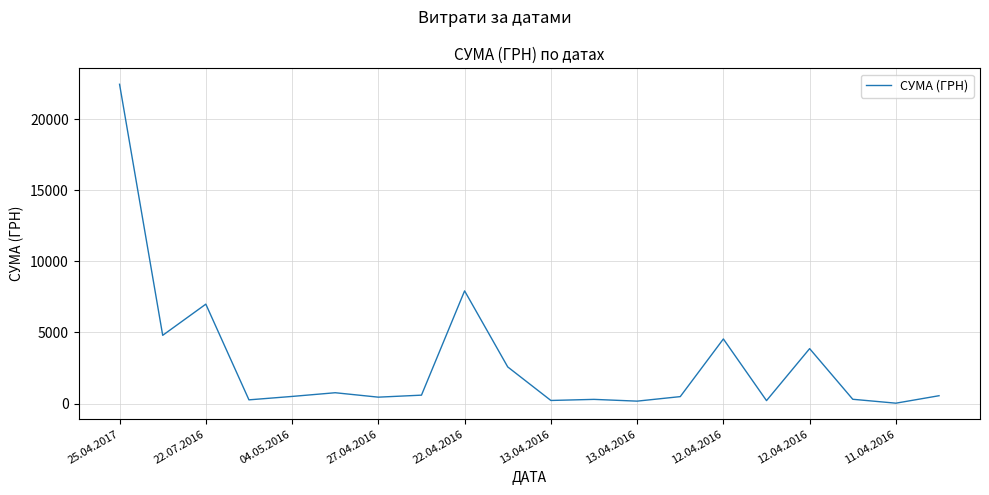

What is the difference between the maximum and minimum values?

22411.3